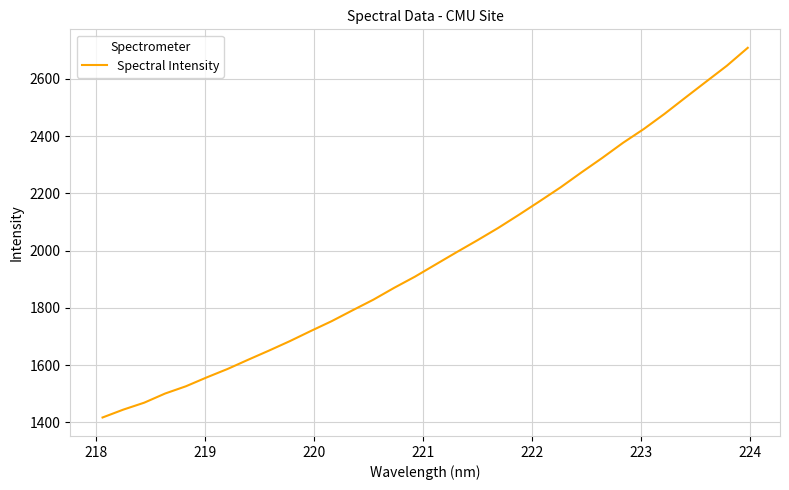

What is the smallest value displayed?

1417.4